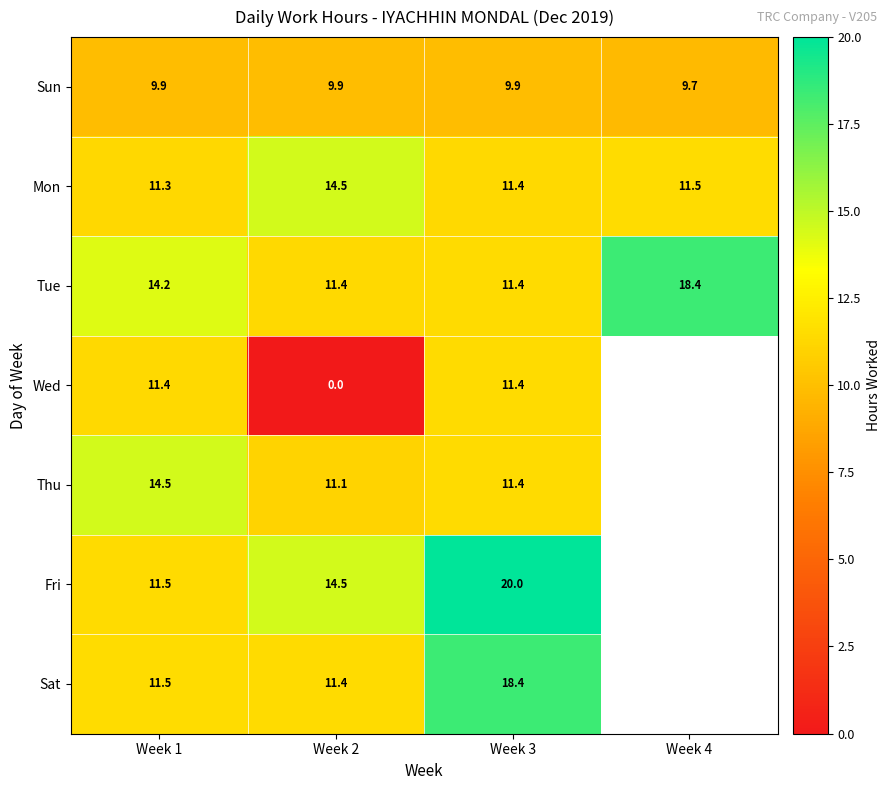

True or false: Thu has a value of 16.4 at Week 2.

False